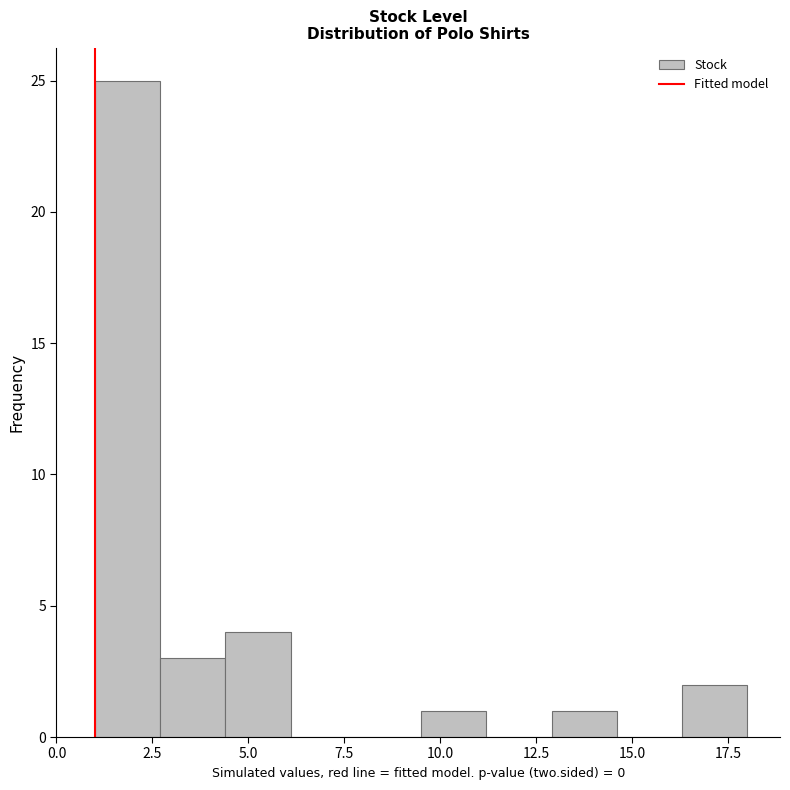

Around what value on the x-axis is the tallest bar? Give the approximate position of its centre, as read against the axis.

2.0